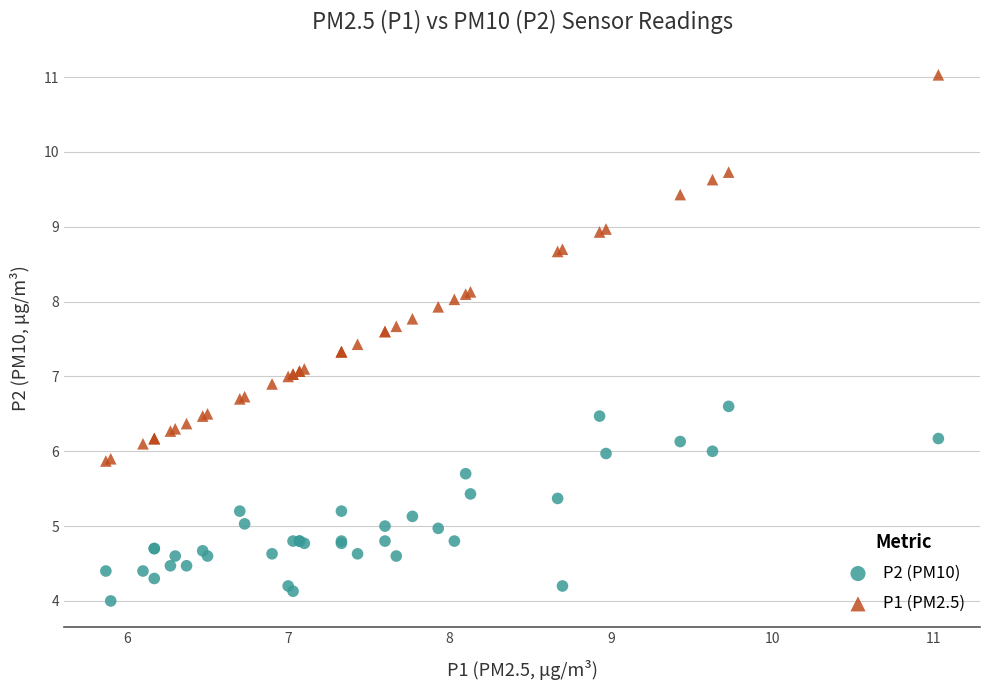

Which series reaches the maximum Y coordinate?

P1 (PM2.5)